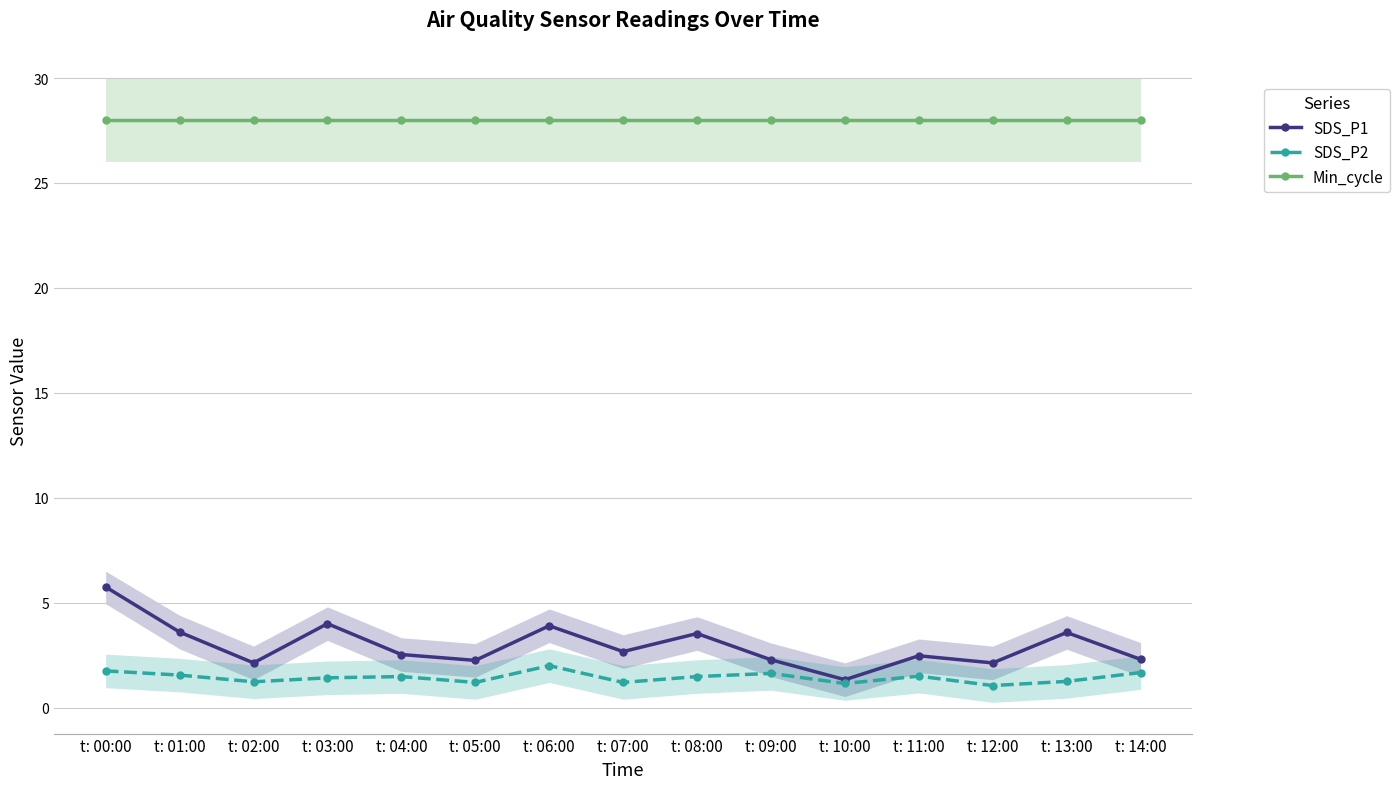

What are all the series names shown in the legend?

SDS_P1, SDS_P2, Min_cycle